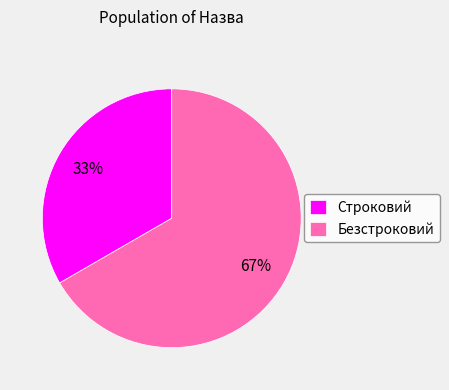

What is the ratio of the value at Безстроковий to the value at Строковий?

2.0